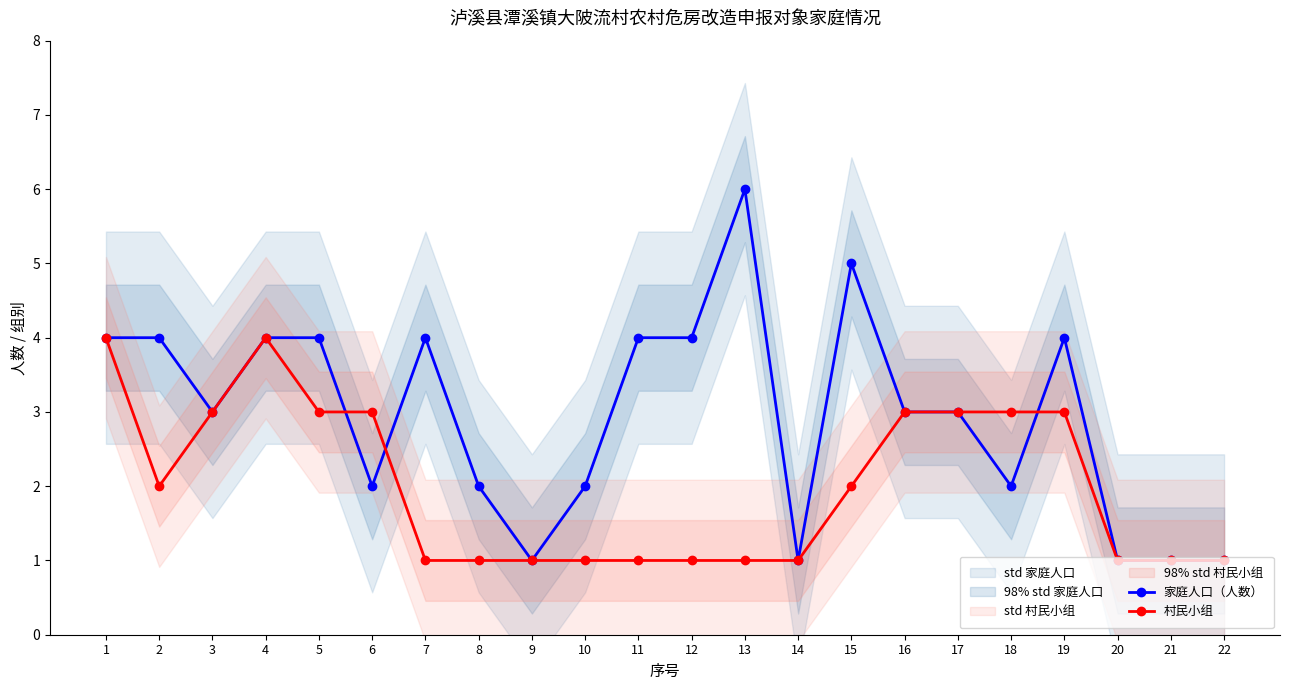

Reading right to left, what are all the values shown in this chart?

家庭人口（人数）: 22=1	21=1	20=1	19=4	18=2	17=3	16=3	15=5	14=1	13=6	12=4	11=4	10=2	9=1	8=2	7=4	6=2	5=4	4=4	3=3	2=4	1=4
村民小组: 22=1	21=1	20=1	19=3	18=3	17=3	16=3	15=2	14=1	13=1	12=1	11=1	10=1	9=1	8=1	7=1	6=3	5=3	4=4	3=3	2=2	1=4